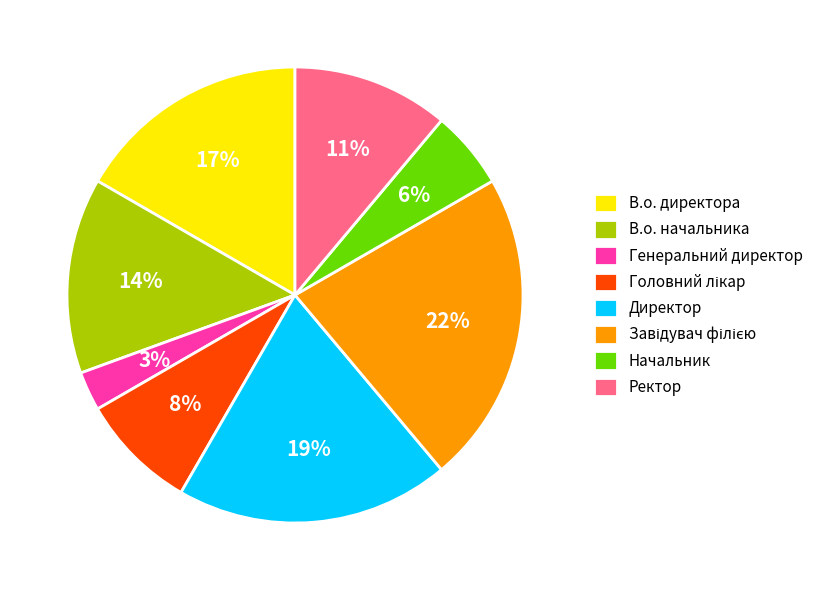

Is there a majority slice in this chart?

No